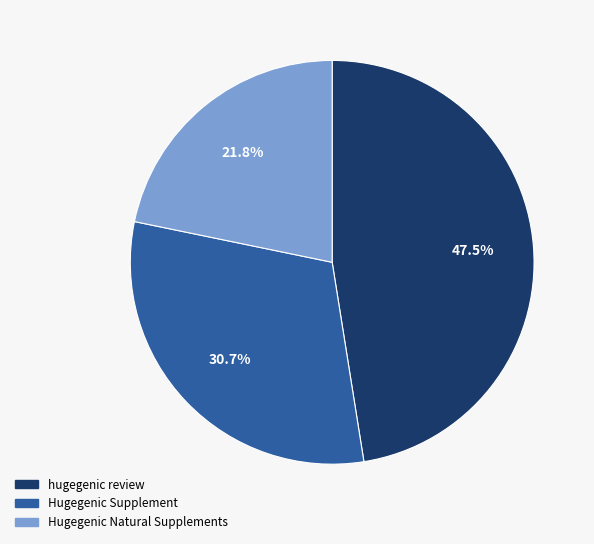

How many slices are in this pie chart?

3